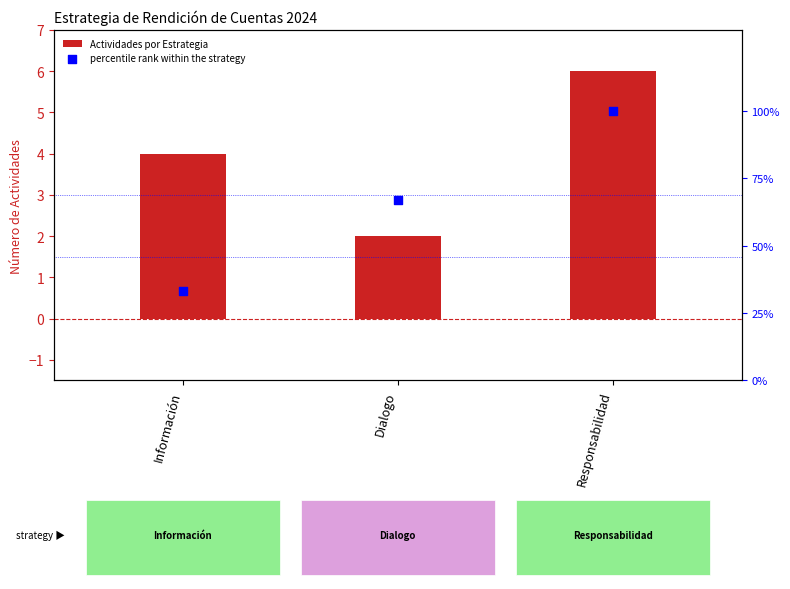

At how many categories does at least one series exceed 60?

2